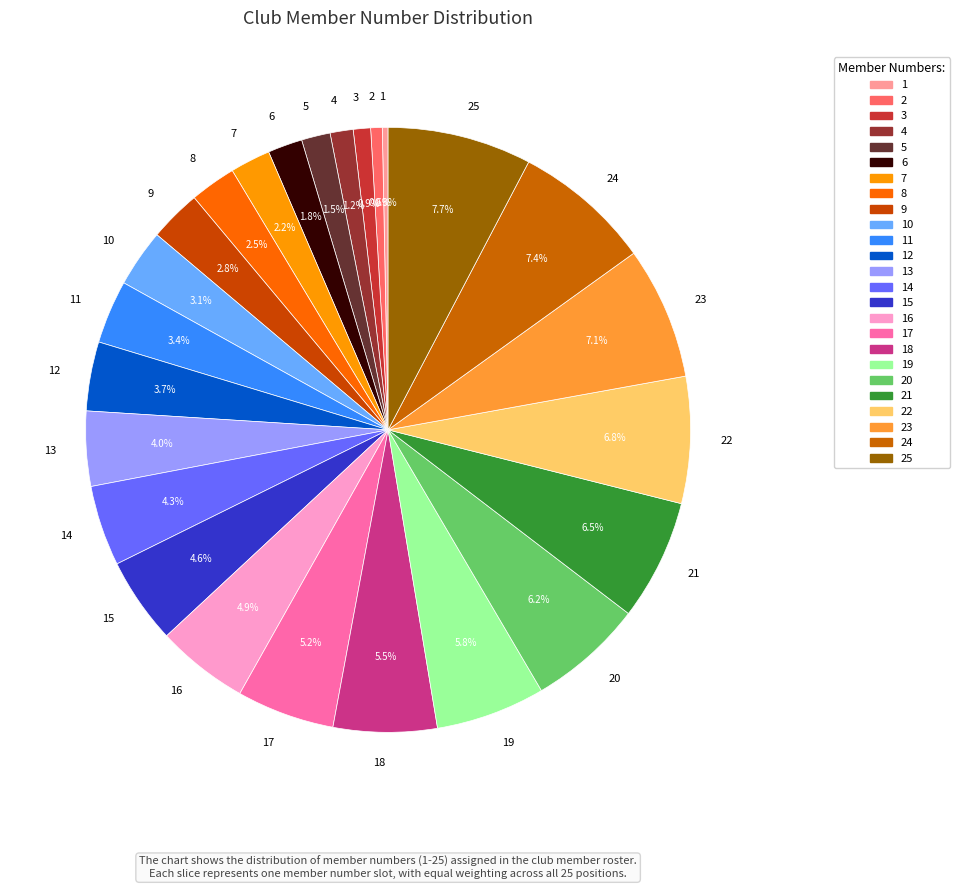

Is there a majority slice in this chart?

No